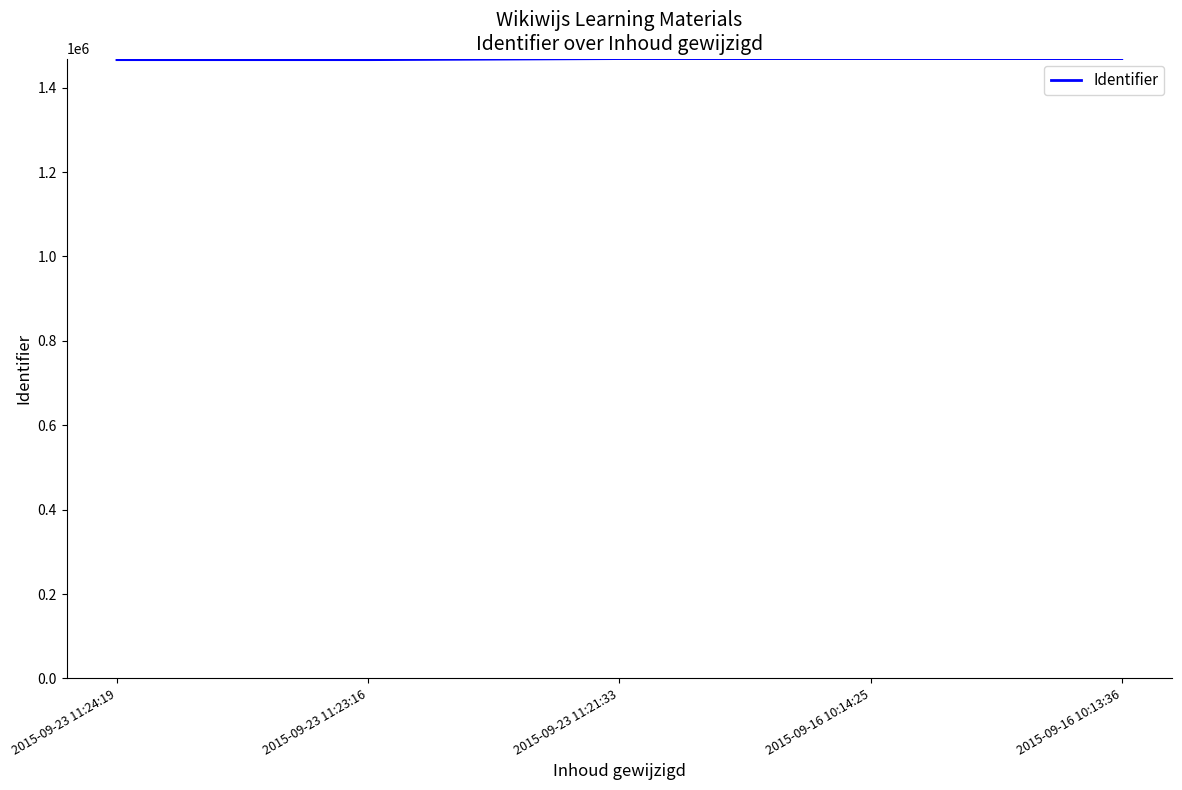

Is it true that the value at 2015-09-23 11:23:16 is 758854?

False